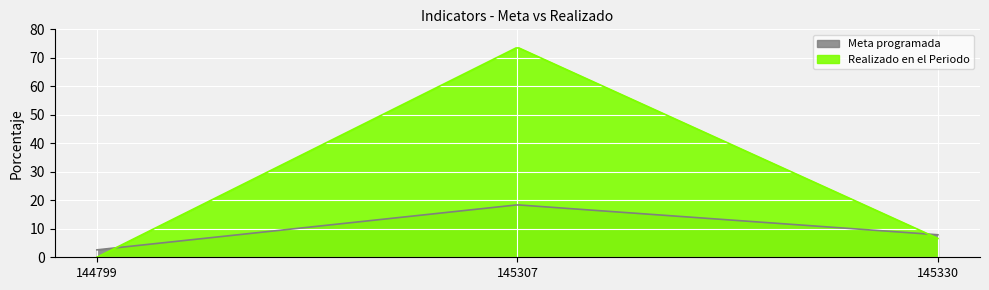

The Meta programada series shows 2.6 at 144799. True or false?

True